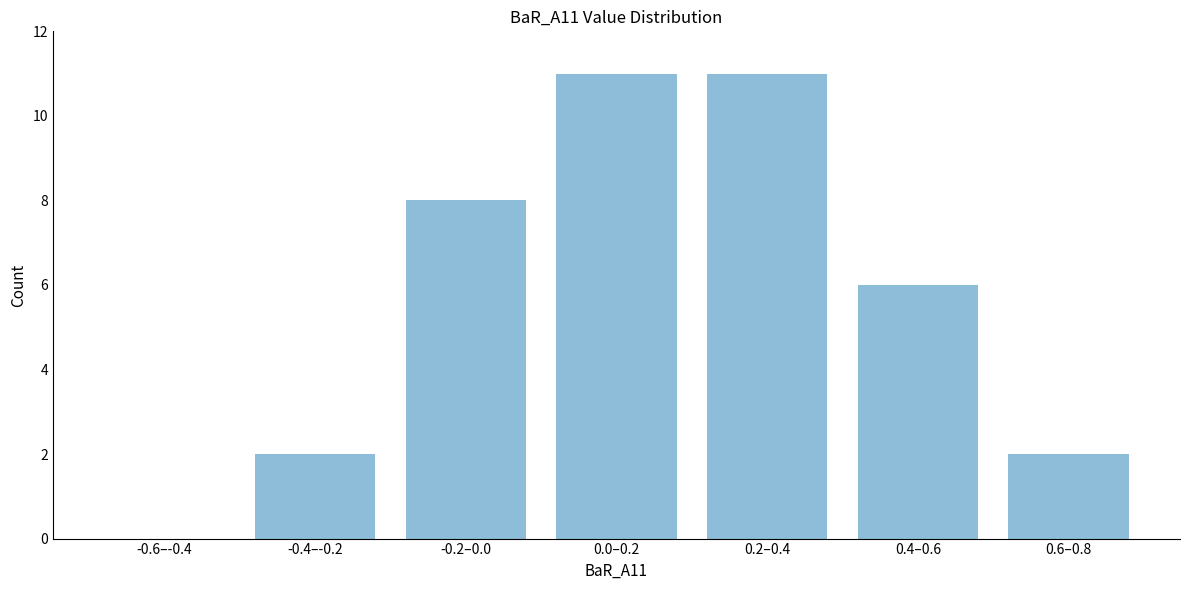

Reading right to left, what are all the values shown in this chart?

0.6–0.8=2	0.4–0.6=6	0.2–0.4=11	0.0–0.2=11	-0.2–0.0=8	-0.4–-0.2=2	-0.6–-0.4=0